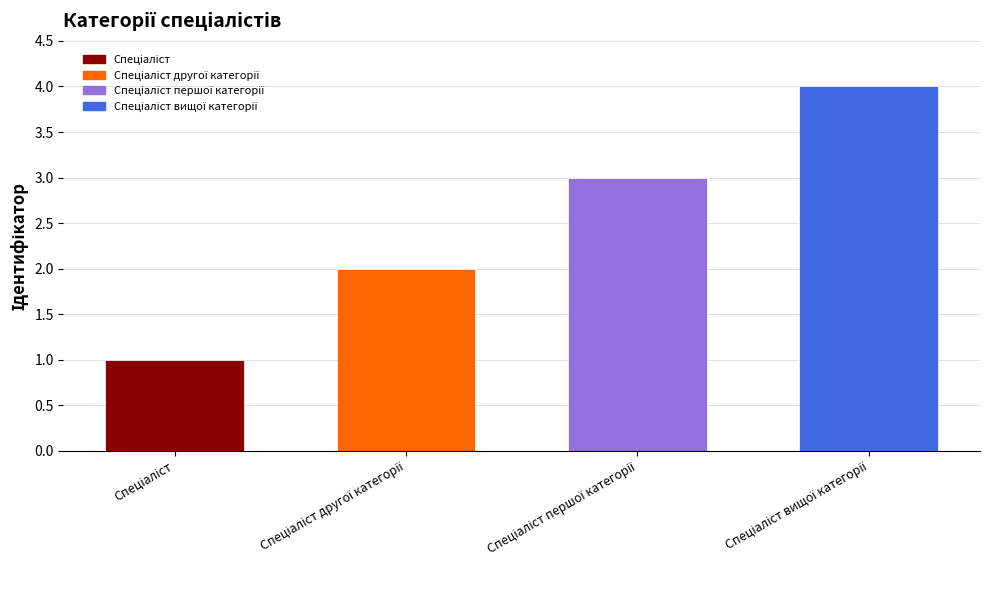

What is the value of the 2nd bar from the left?

2